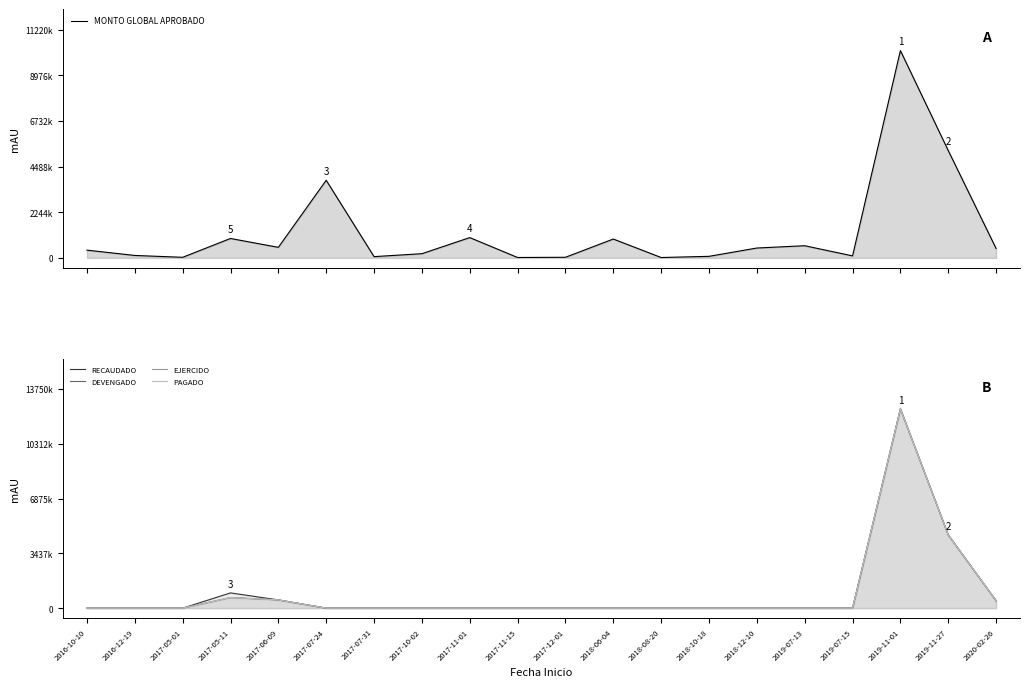

Count the number of data series in this chart.

5